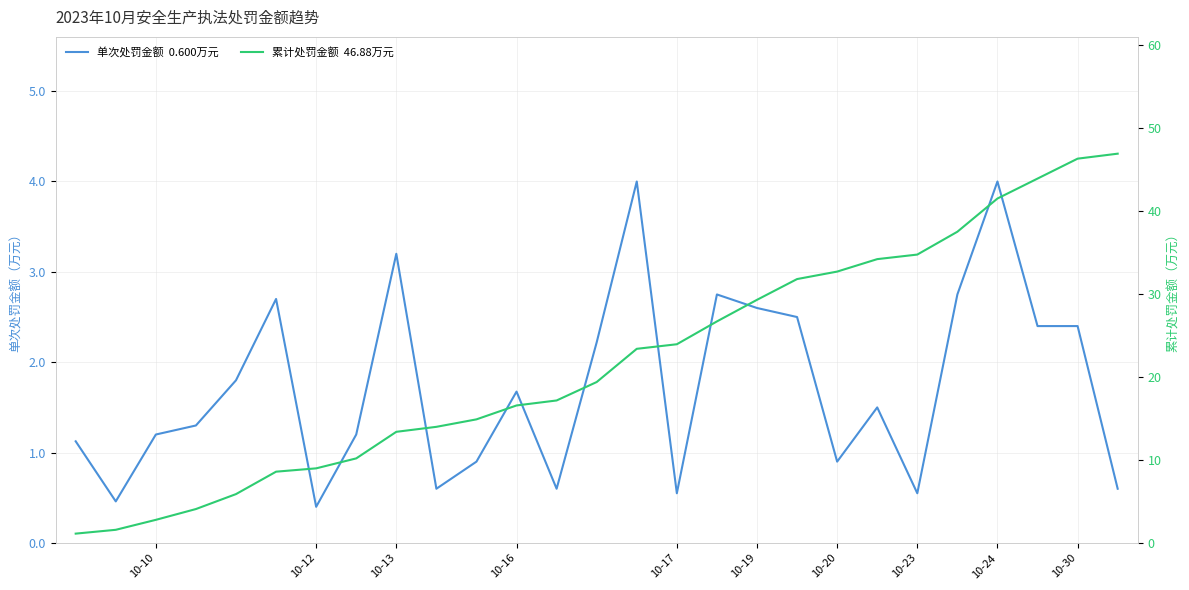

In 单次处罚金额（万元）, how many points are lower than both neighbors (excluding endpoints)?

7